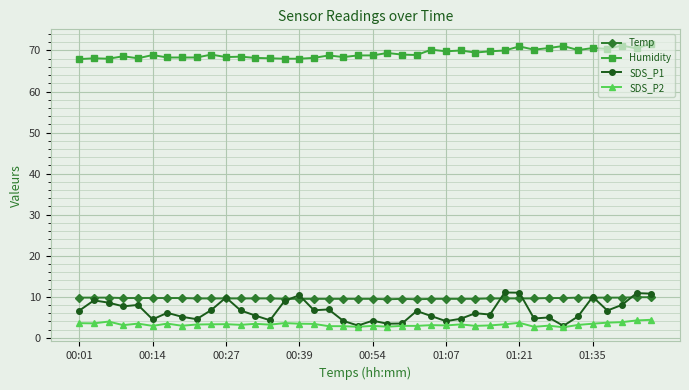

Which series has the largest range (max minus min)?

SDS_P1